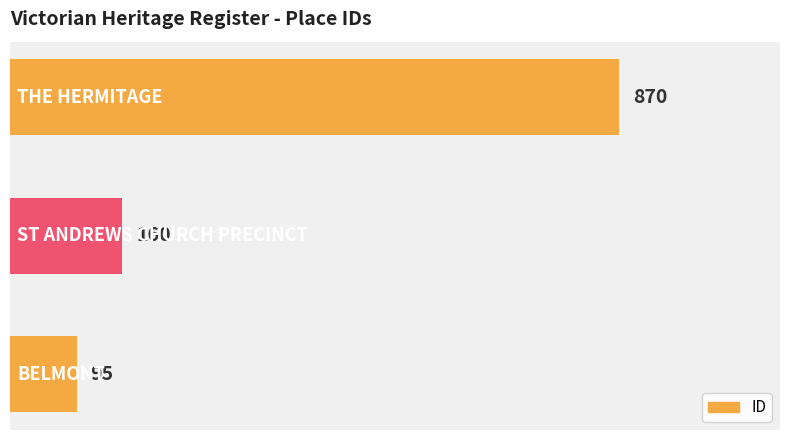

Reading top to bottom, what are all the values shown in this chart?

870	160	95